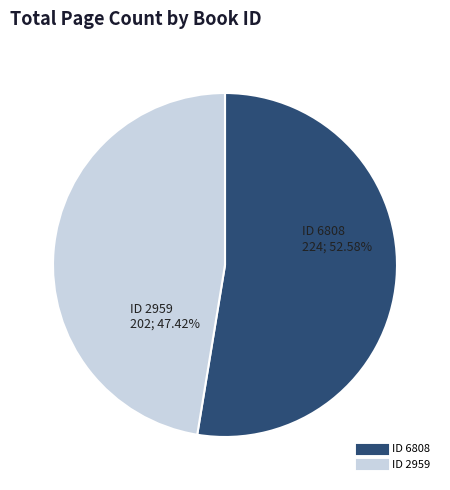

Is there a majority slice in this chart?

Yes